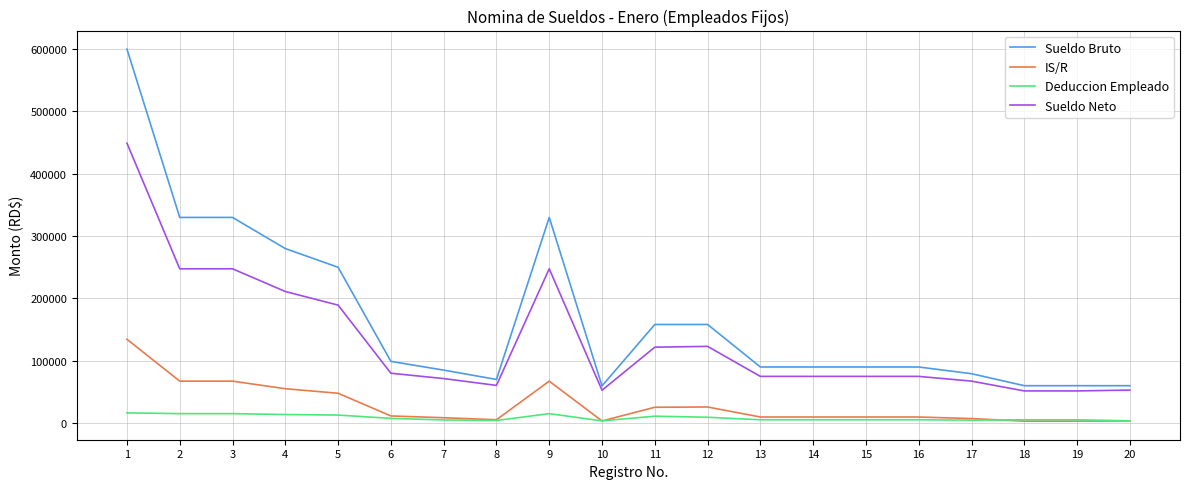

Which series has the largest range (max minus min)?

Sueldo Bruto